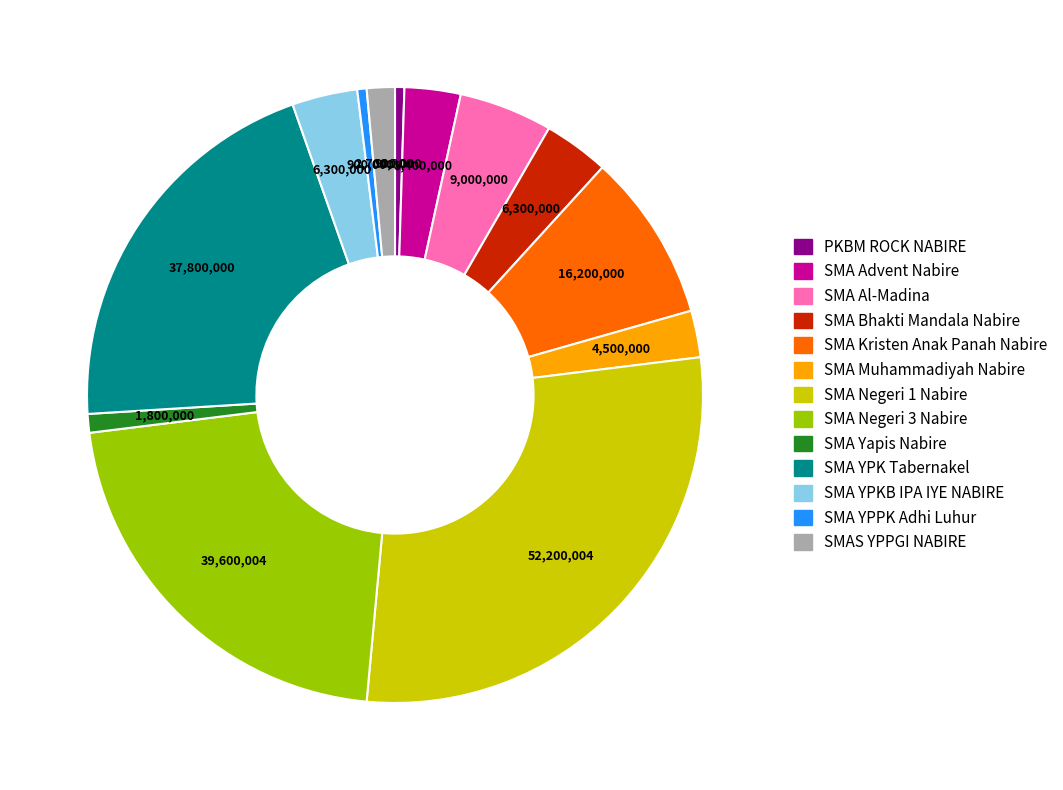

Is the sum of SMA Advent Nabire and SMA YPKB IPA IYE NABIRE greater than half?

No